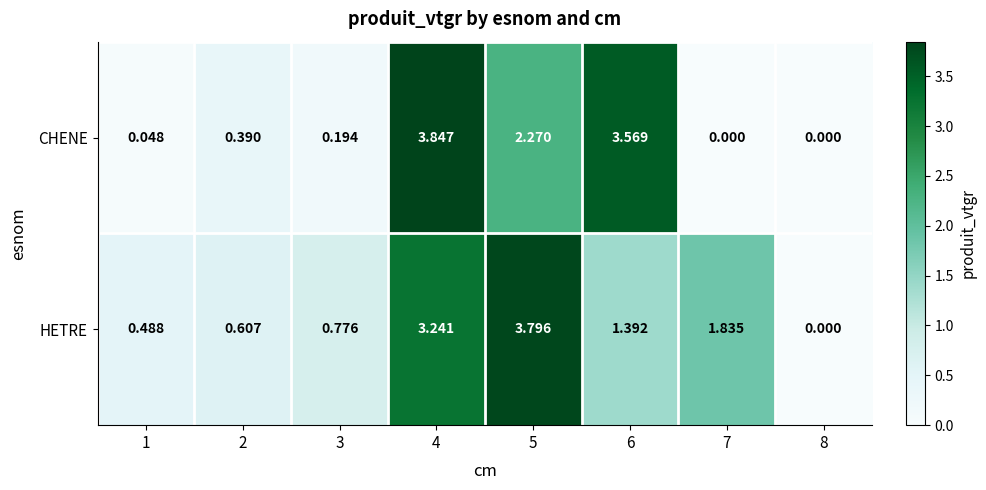

How many categories are shown in the chart?

8